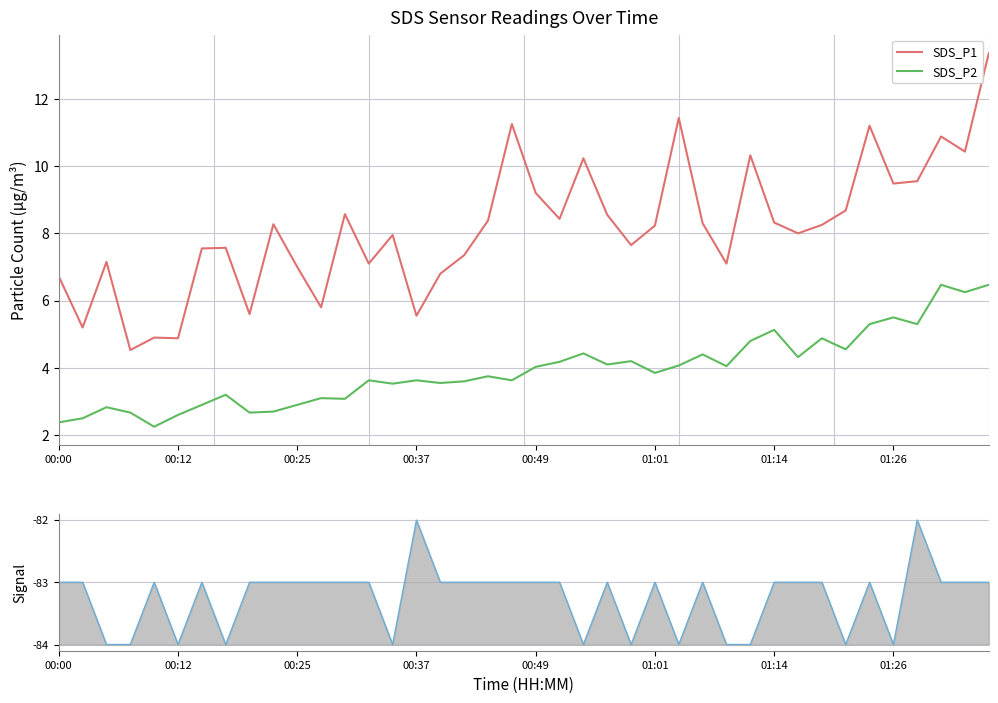

Reading left to right, transcribe all the data shown in this chart.

SDS_P1: 6.7	5.2	7.2	4.5	4.9	4.9	7.5	7.6	5.6	8.3	7.0	5.8	8.6	7.1	8.0	5.5	6.8	7.3	8.4	11.2	9.2	8.4	10.2	8.6	7.7	8.2	11.4	8.3	7.1	10.3	8.3	8.0	8.2	8.7	11.2	9.5	9.6	10.9	10.4	13.3
SDS_P2: 2.4	2.5	2.8	2.7	2.2	2.6	2.9	3.2	2.7	2.7	2.9	3.1	3.1	3.6	3.5	3.6	3.5	3.6	3.8	3.6	4.0	4.2	4.4	4.1	4.2	3.9	4.1	4.4	4.0	4.8	5.1	4.3	4.9	4.5	5.3	5.5	5.3	6.5	6.2	6.5
Signal: 1.0	1.0	0.0	0.0	1.0	0.0	1.0	0.0	1.0	1.0	1.0	1.0	1.0	1.0	0.0	2.0	1.0	1.0	1.0	1.0	1.0	1.0	0.0	1.0	0.0	1.0	0.0	1.0	0.0	0.0	1.0	1.0	1.0	0.0	1.0	0.0	2.0	1.0	1.0	1.0